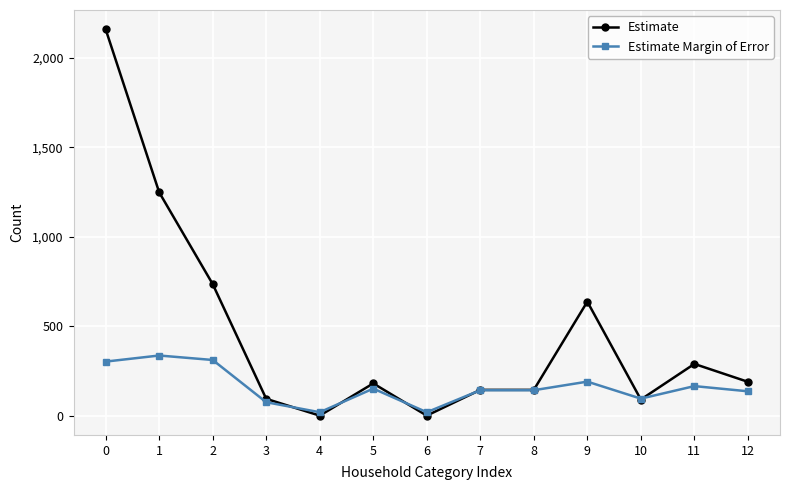

How many values in the Estimate series are below 180?

6